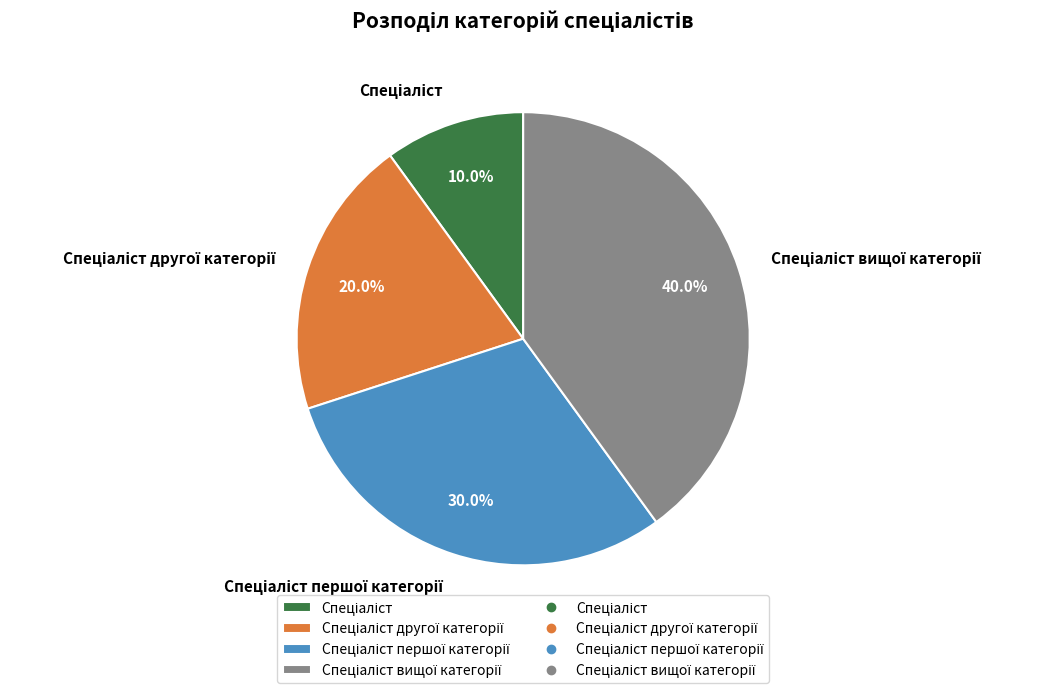

To the nearest percent, what is the difference between the largest and smallest slice percentages?

30%